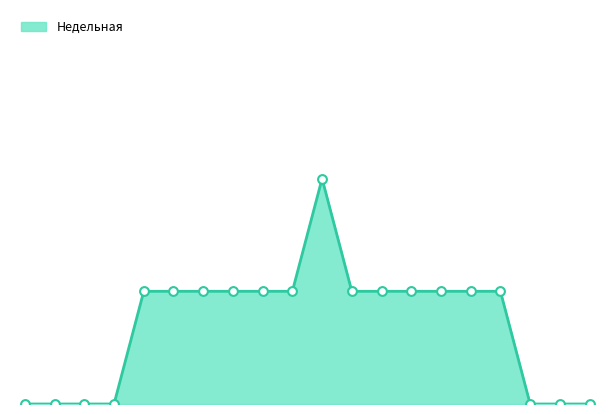

How many lines are shown in the chart?

1